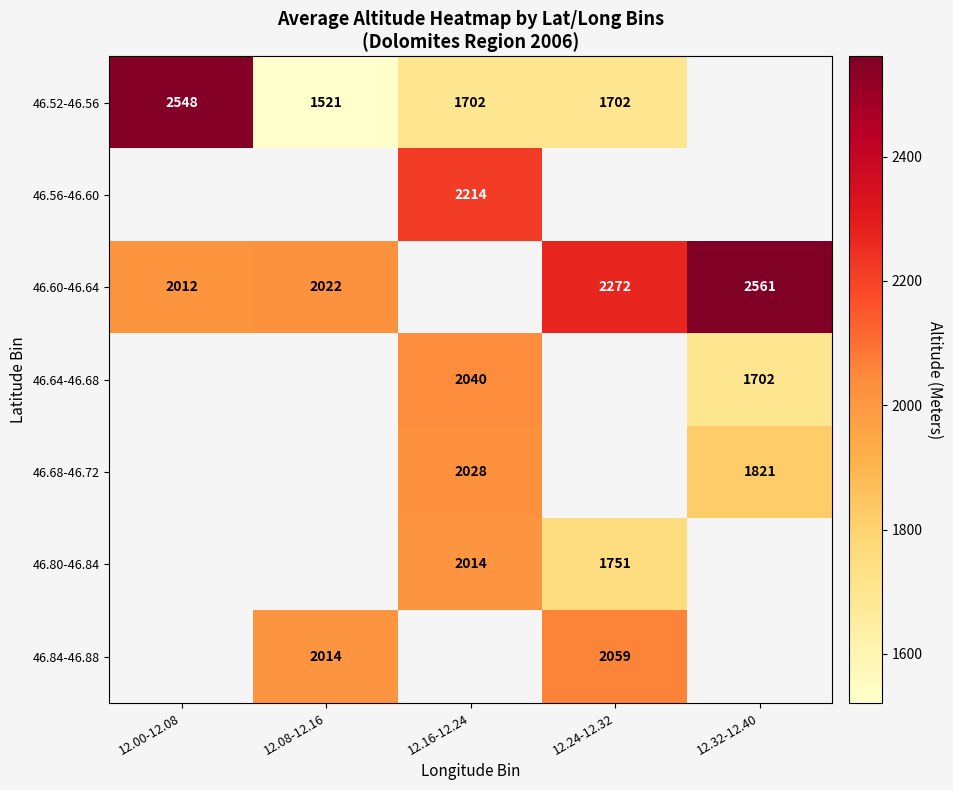

The 46.52-46.56 series shows 2453.1 at 12.08-12.16. True or false?

False